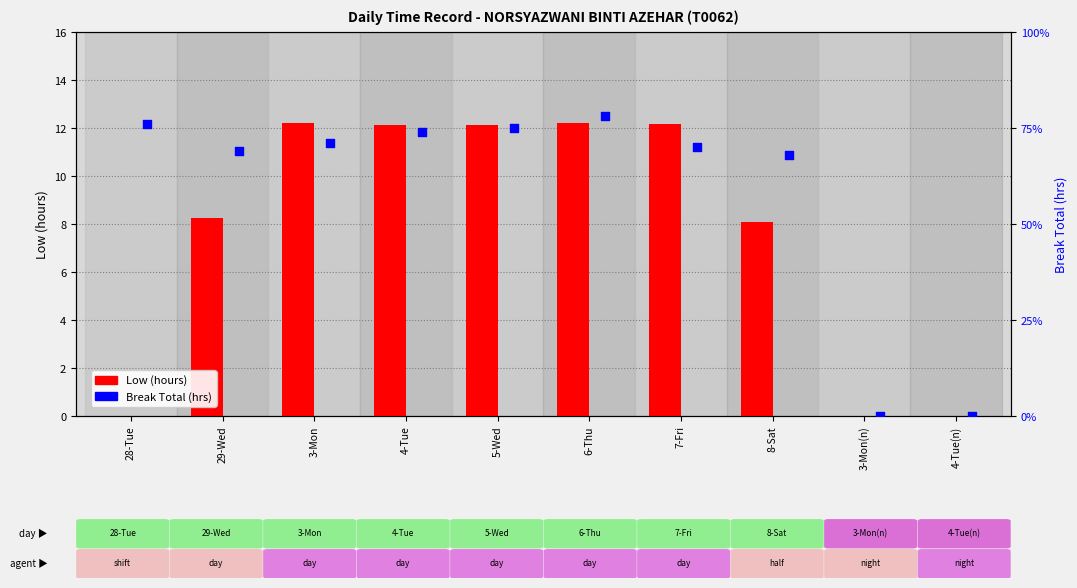

Which series contains the highest Y value?

Low (hours)